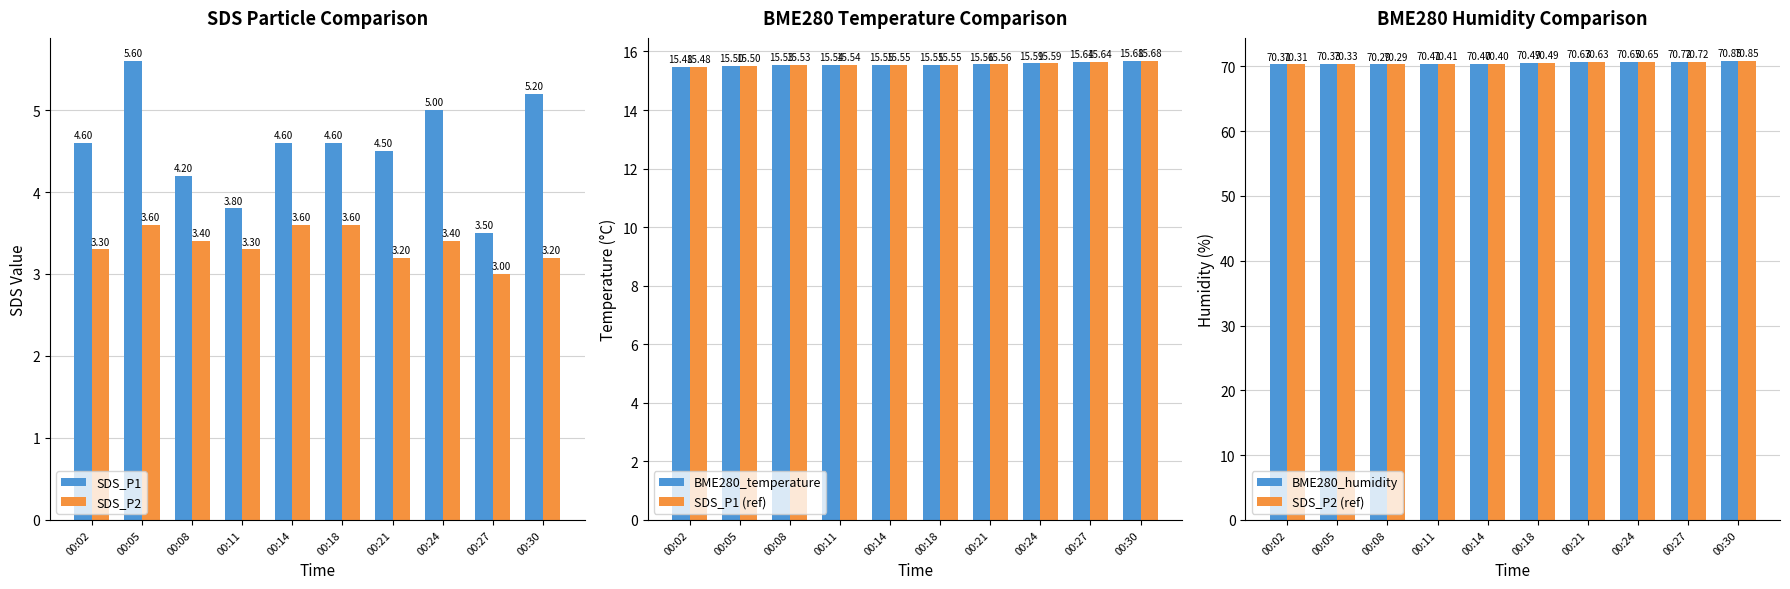

The SDS_P2 series shows 3.0 at 00:27. True or false?

True